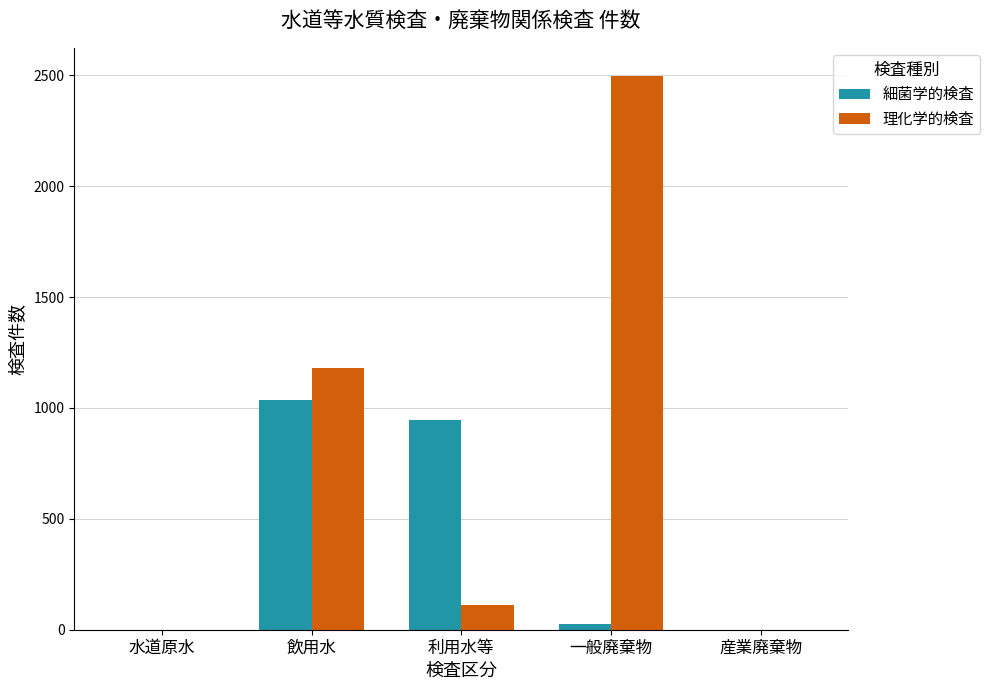

Are the bars grouped side by side (vs. stacked)?

Yes